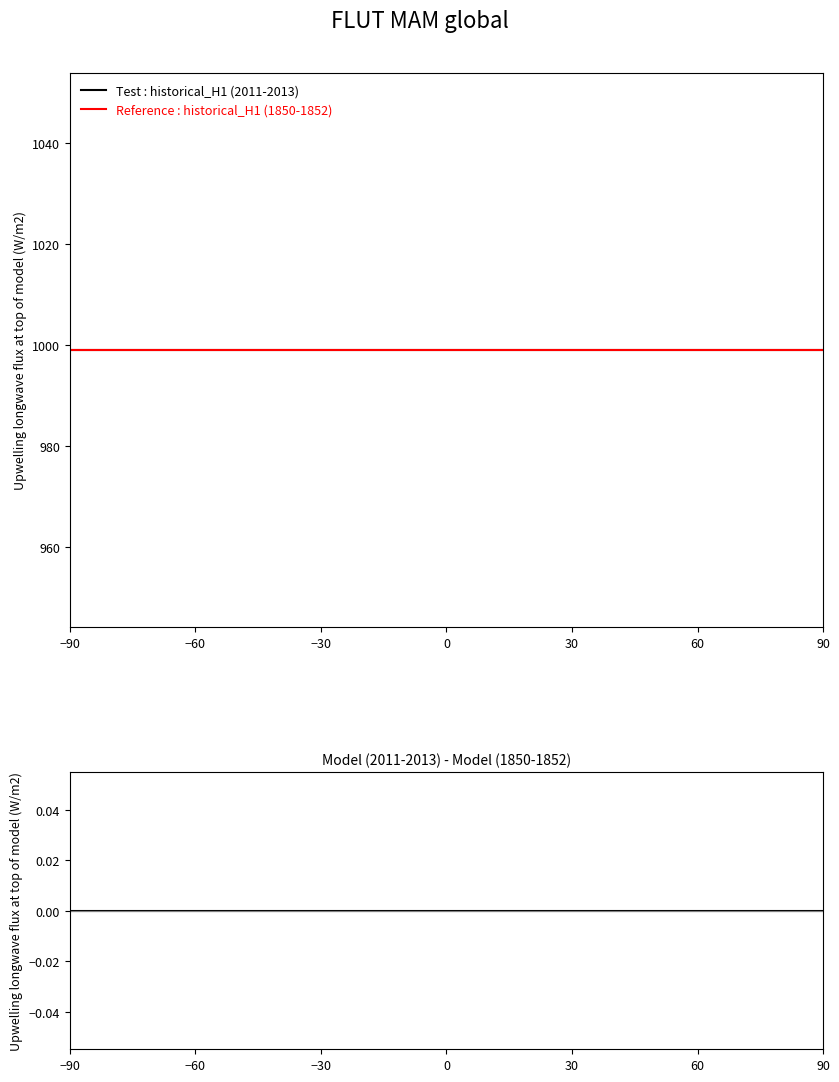

True or false: Test : historical_H1 (2011-2013) and Reference : historical_H1 (1850-1852) cross at least once.

False